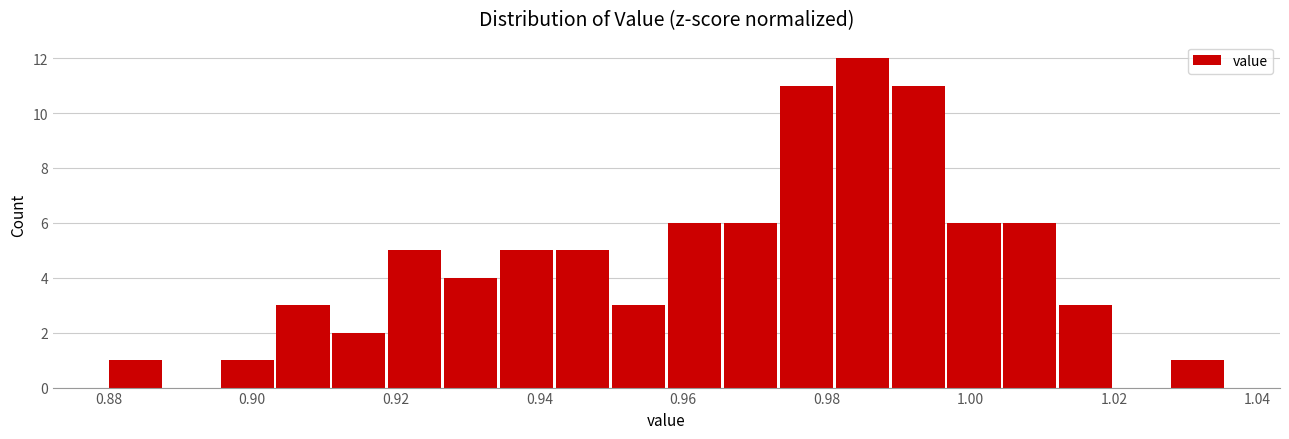

Around what value on the x-axis is the tallest bar? Give the approximate position of its centre, as read against the axis.

0.984